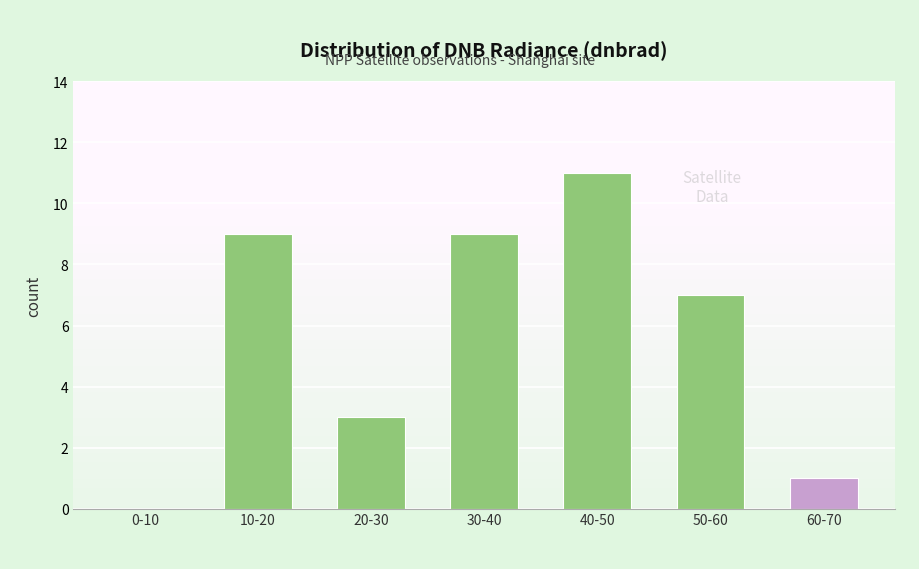

Reading left to right, extract all data points from this chart.

0-10=0	10-20=9	20-30=3	30-40=9	40-50=11	50-60=7	60-70=1